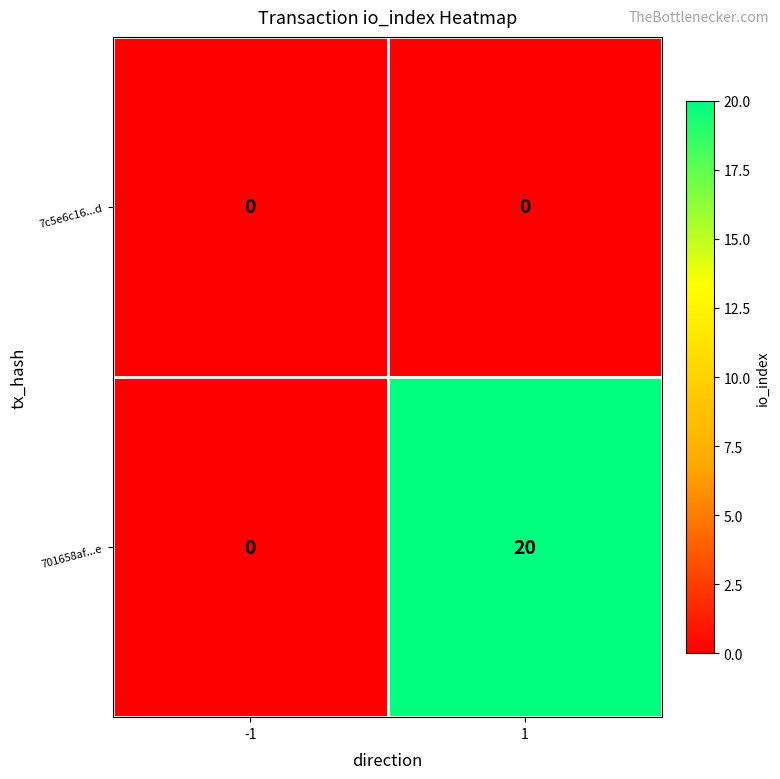

At how many categories does at least one series exceed 13?

1